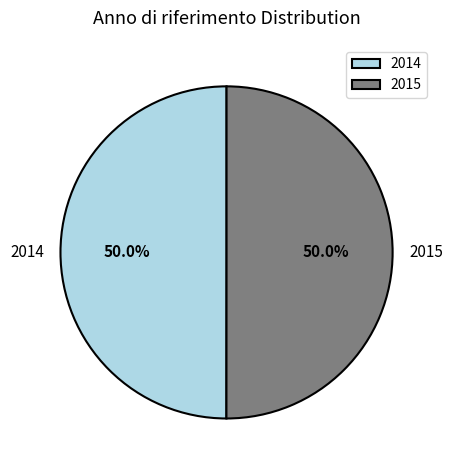

Combined, what portion of the pie is 2015 and 2014?

100.0%